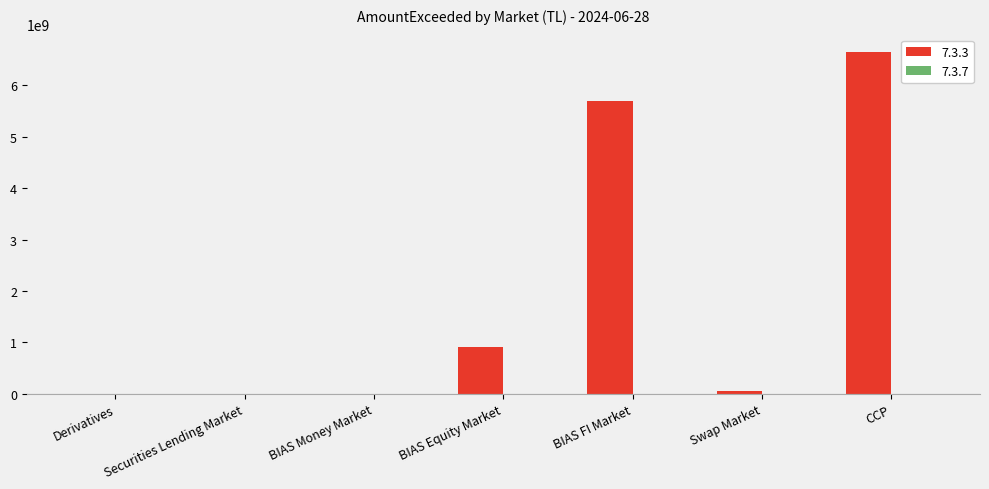

Which label corresponds to the largest value in the chart?

CCP